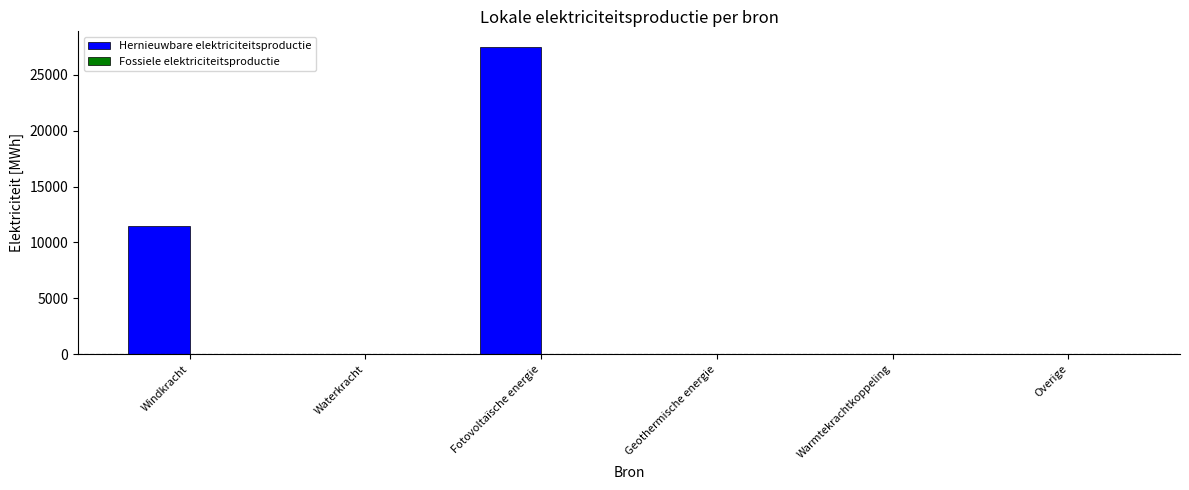

Which has a higher value, Windkracht or Geothermische energie?

Windkracht